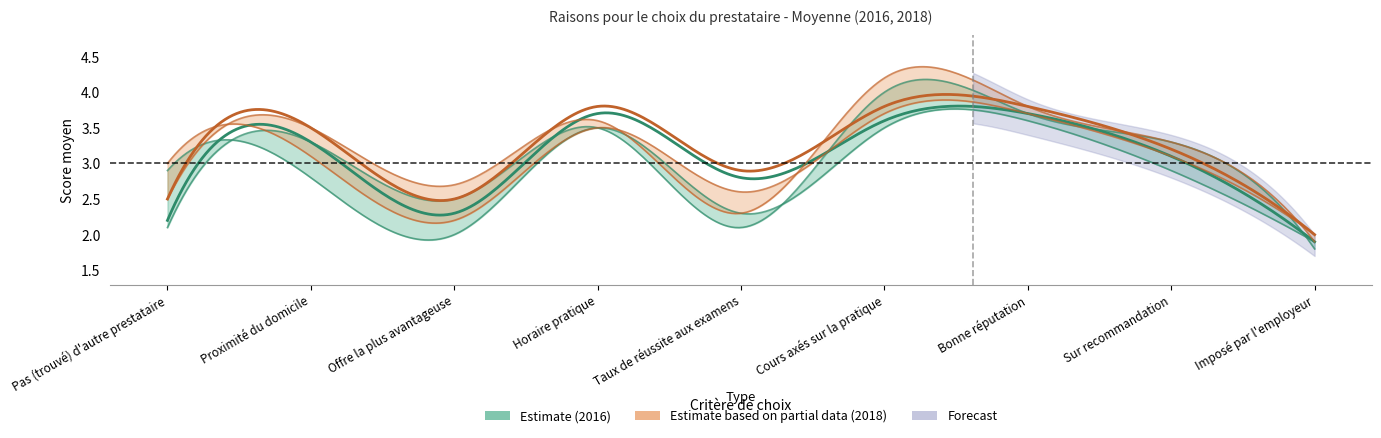

True or false: DF 2016 and DF 2018 cross at least once.

False